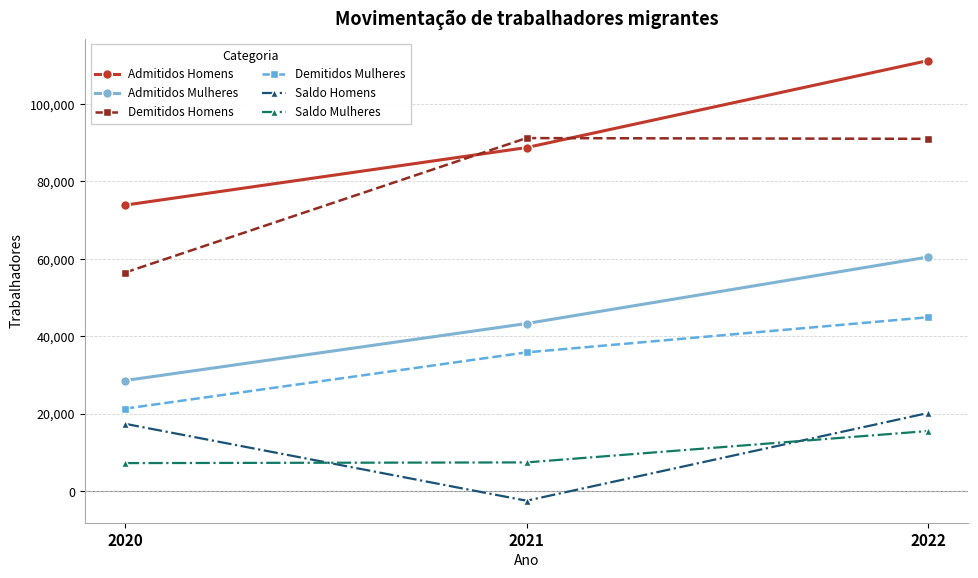

At how many categories does at least one series exceed 1389?

3